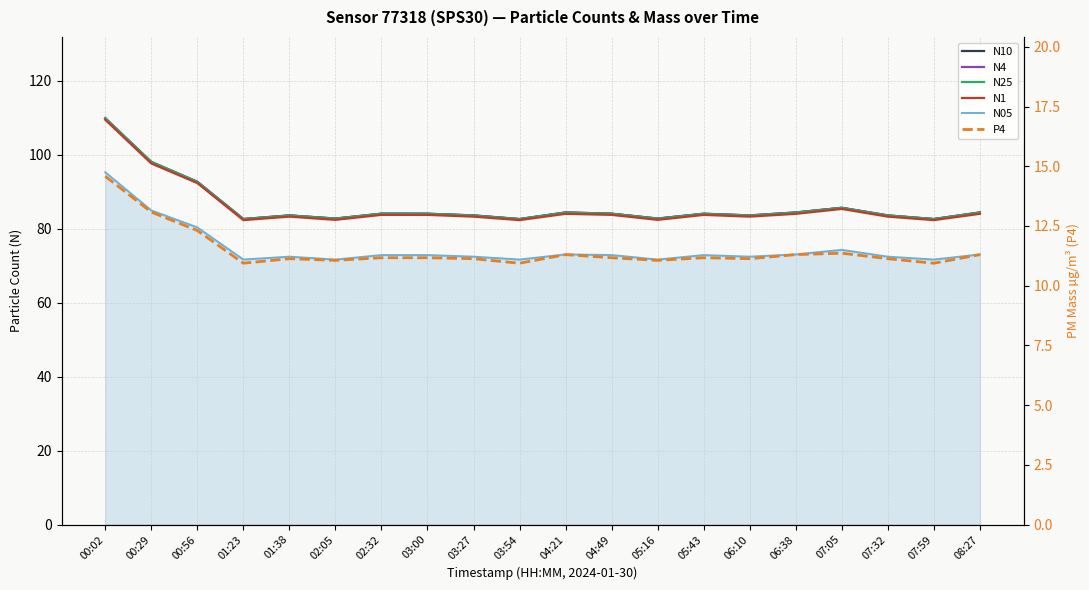

Is the value of P4 at 05:43 greater than the value of N05 at 01:23?

No